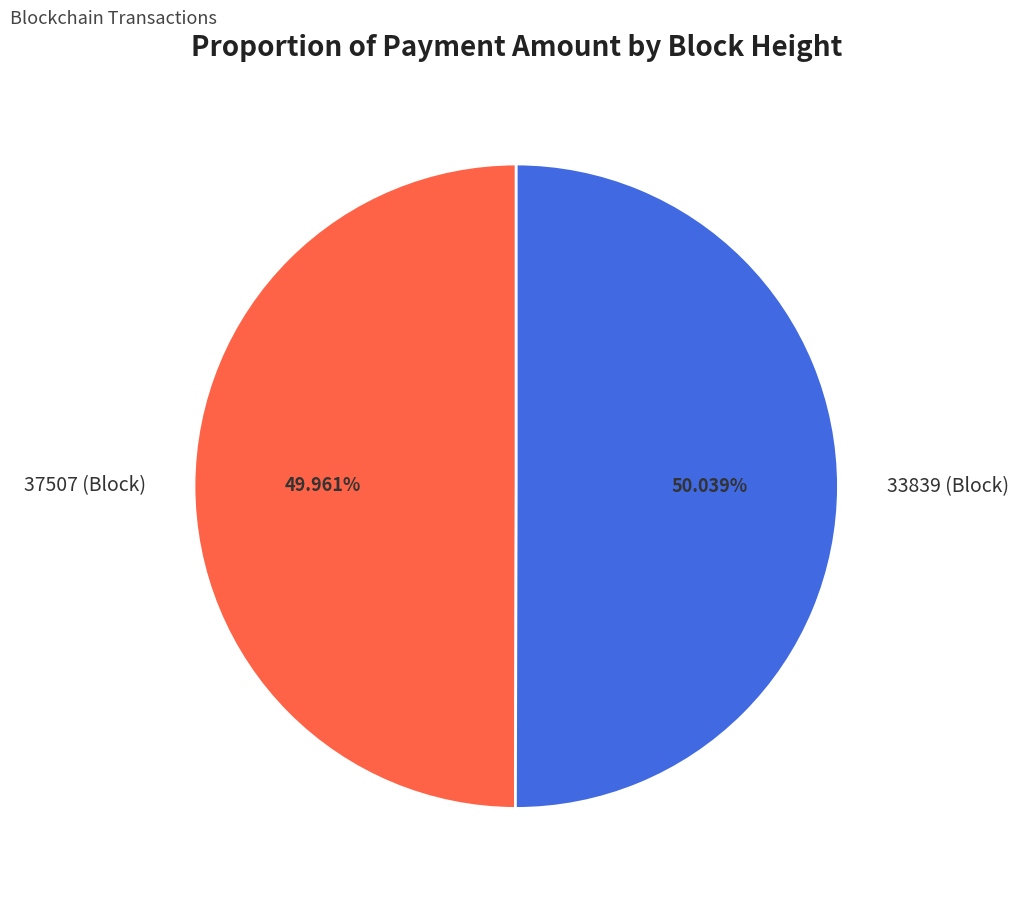

To the nearest percent, what is the combined percentage of 37507 and 33839?

100%